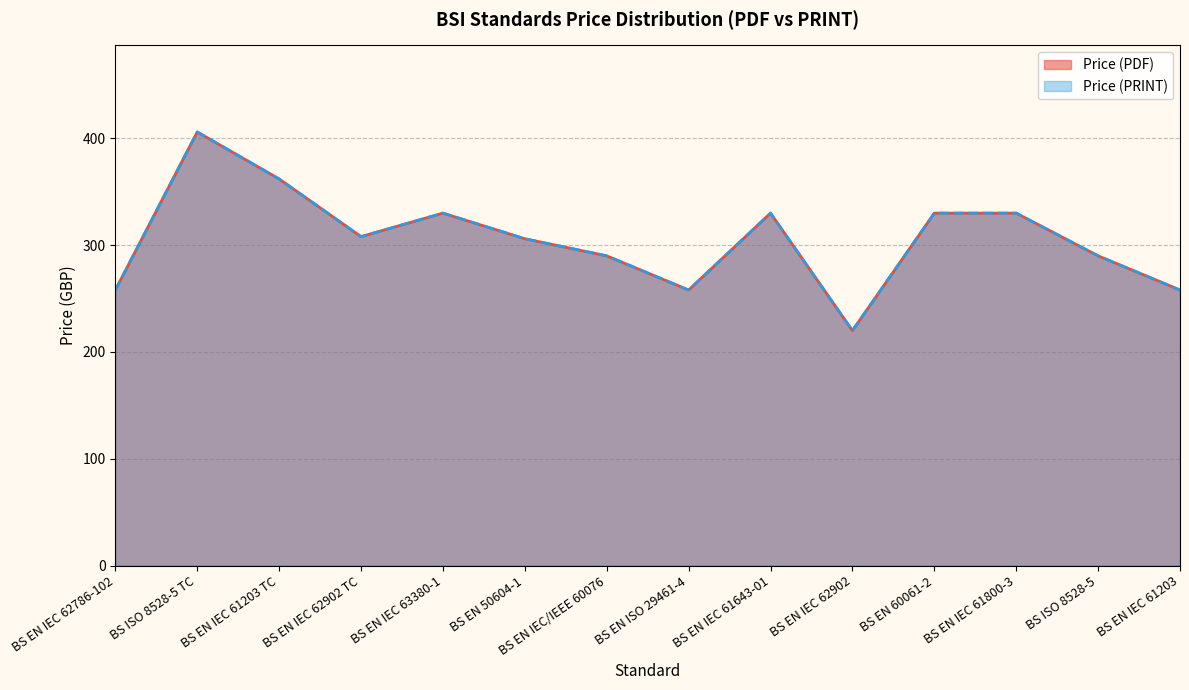

Rank the series at BS EN IEC/IEEE 60076 from highest to lowest value.

Price (PDF), Price (PRINT)